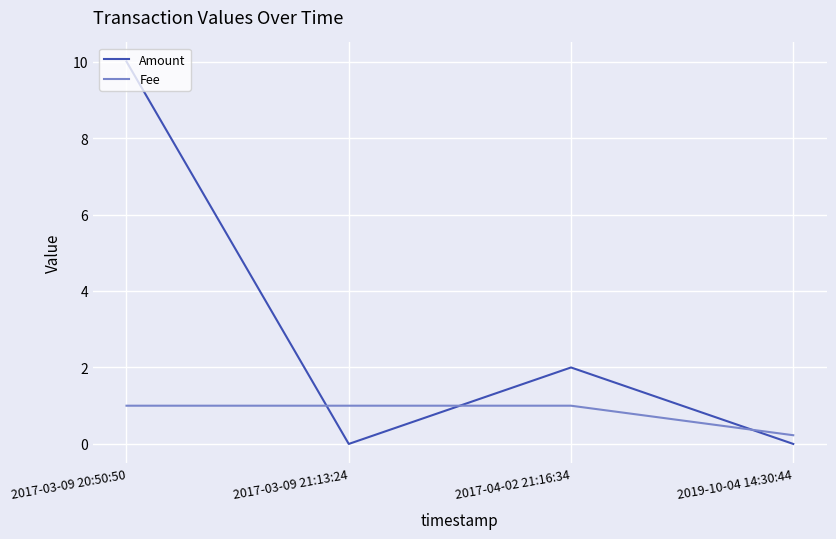

List the series in order of their peak value, highest first.

Amount, Fee